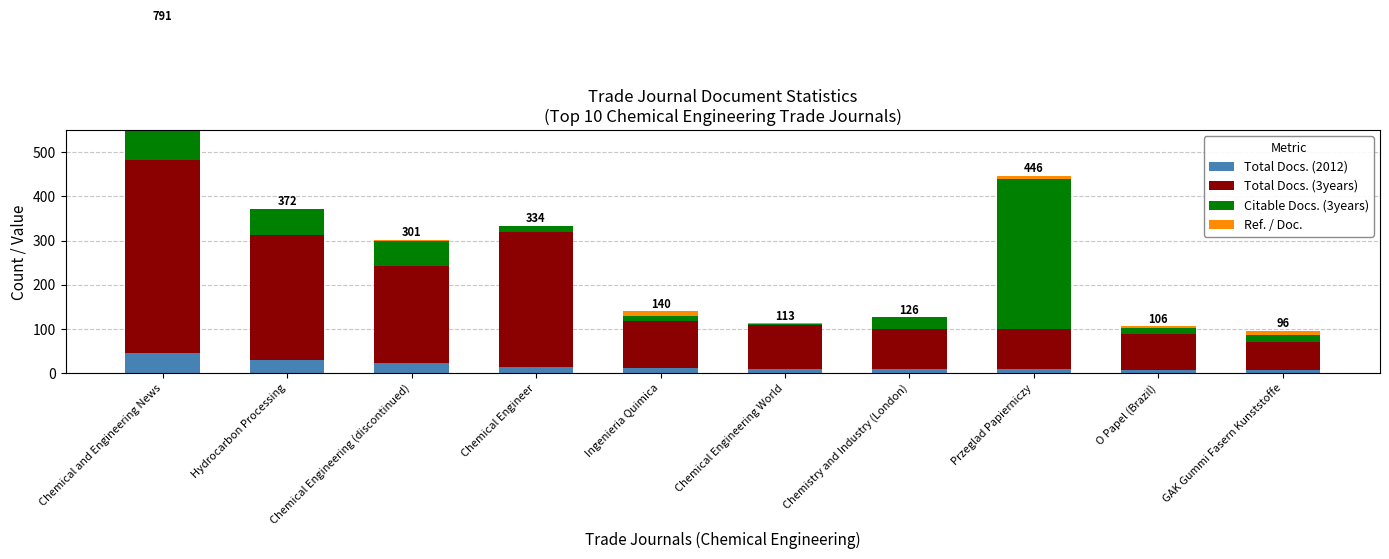

How many bars are there in each group?

4